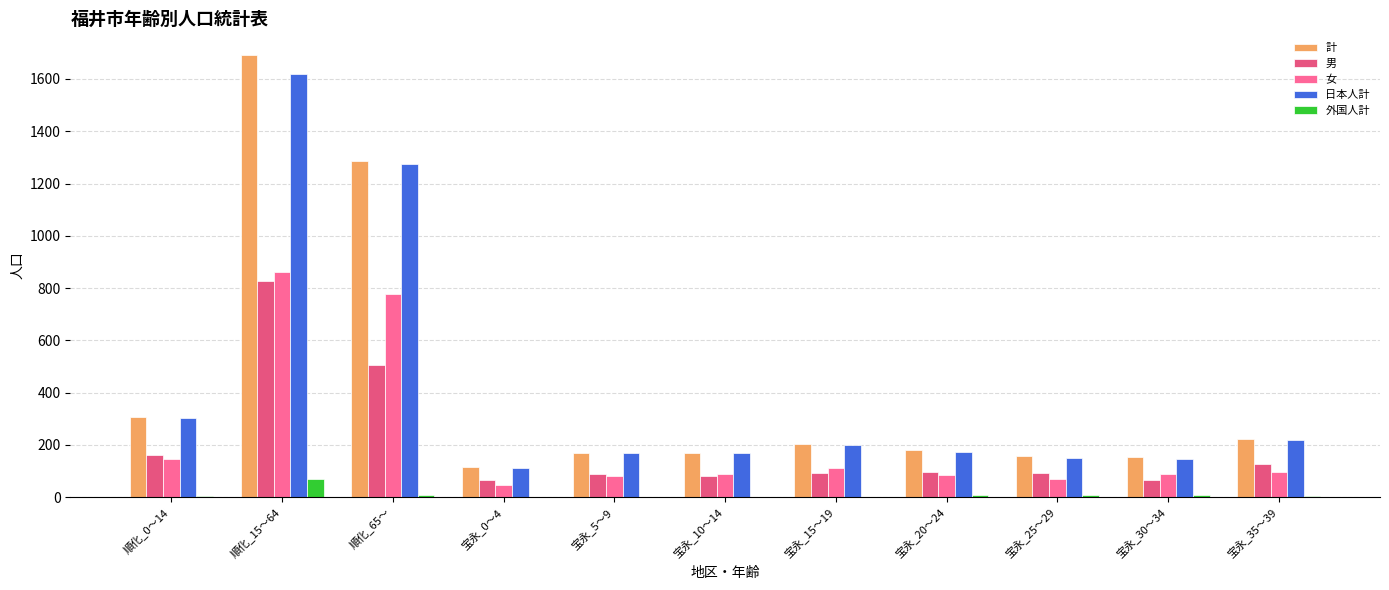

Which category has the lowest value in the 女 series?

宝永_0～4